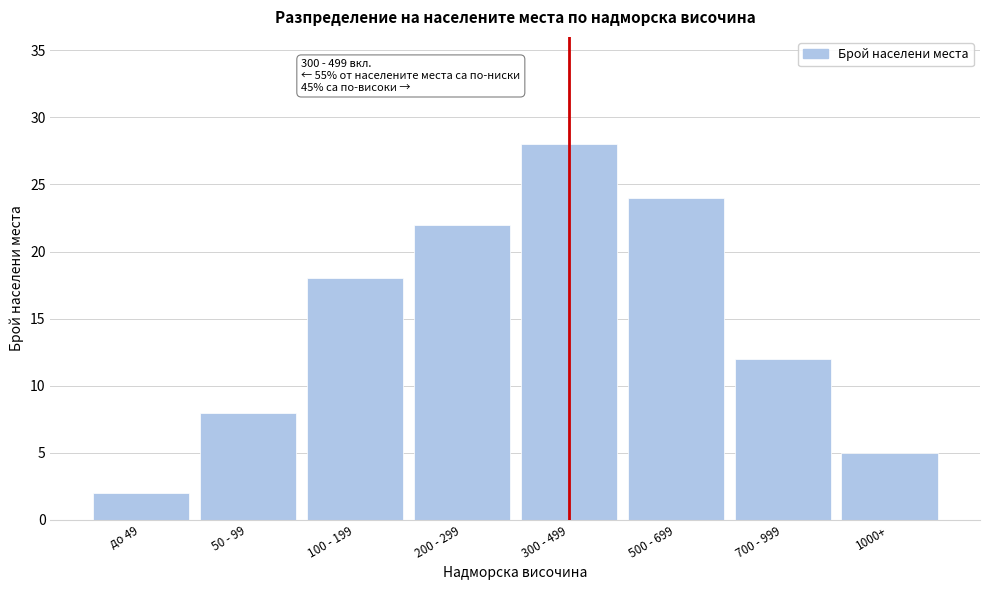

Reading left to right, transcribe all the data shown in this chart.

2	8	18	22	28	24	12	5